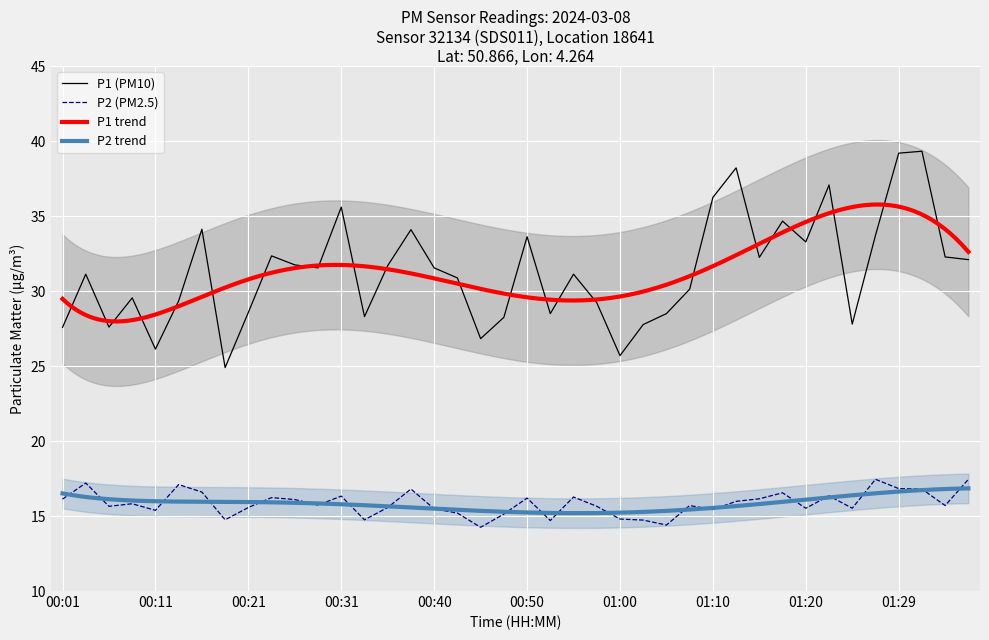

At which category is the sum across all series the highest?

01:32